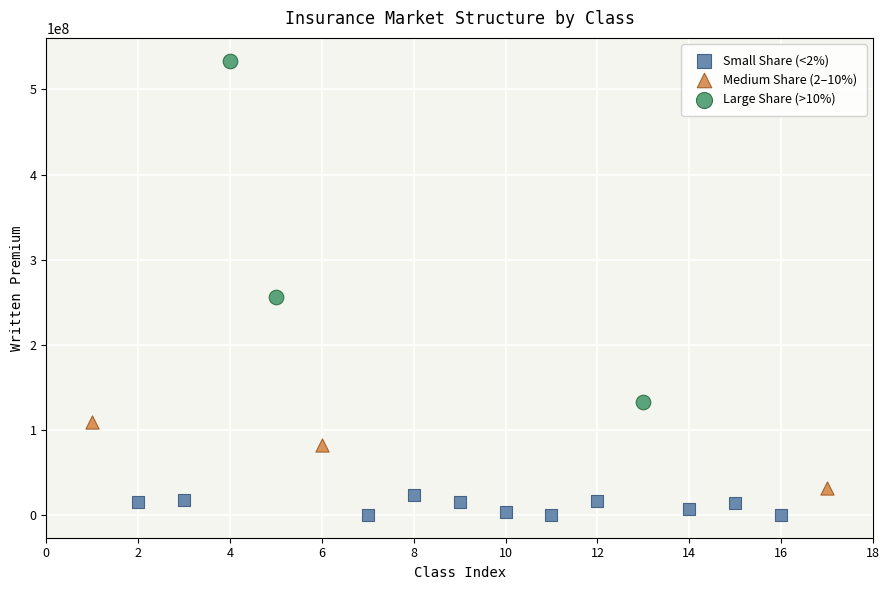

Which series has the widest spread of Y values?

Large Share (>10%)